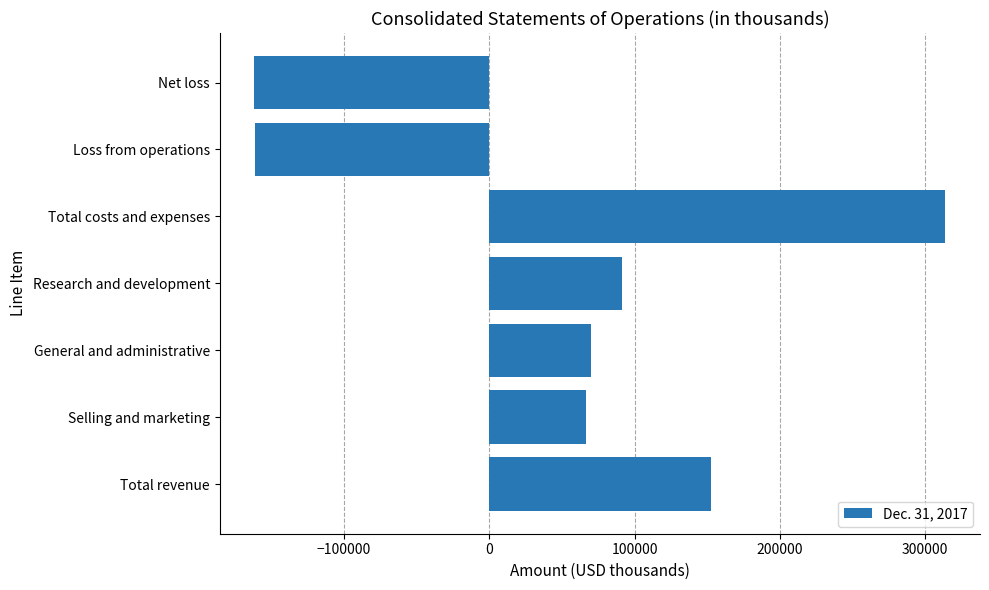

How many series are shown in this chart?

1